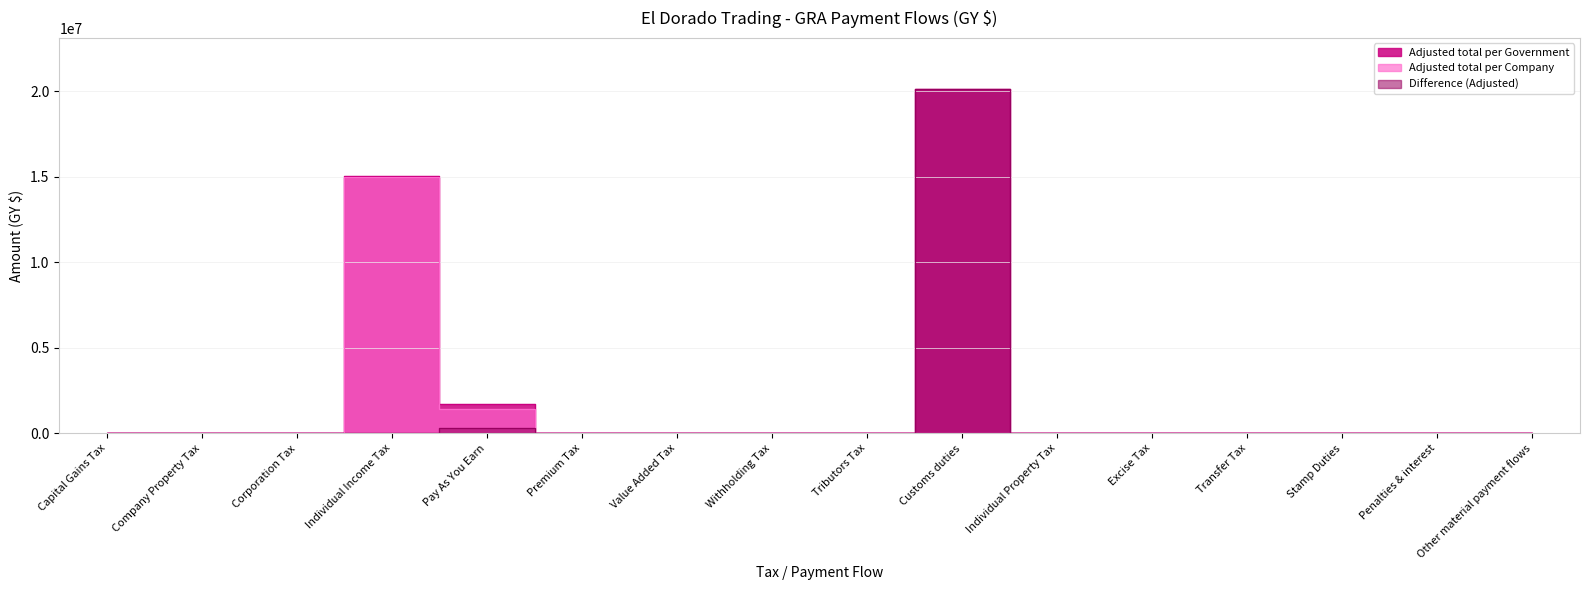

Is it true that Difference (Adjusted) equals -7841163 at Transfer Tax?

False